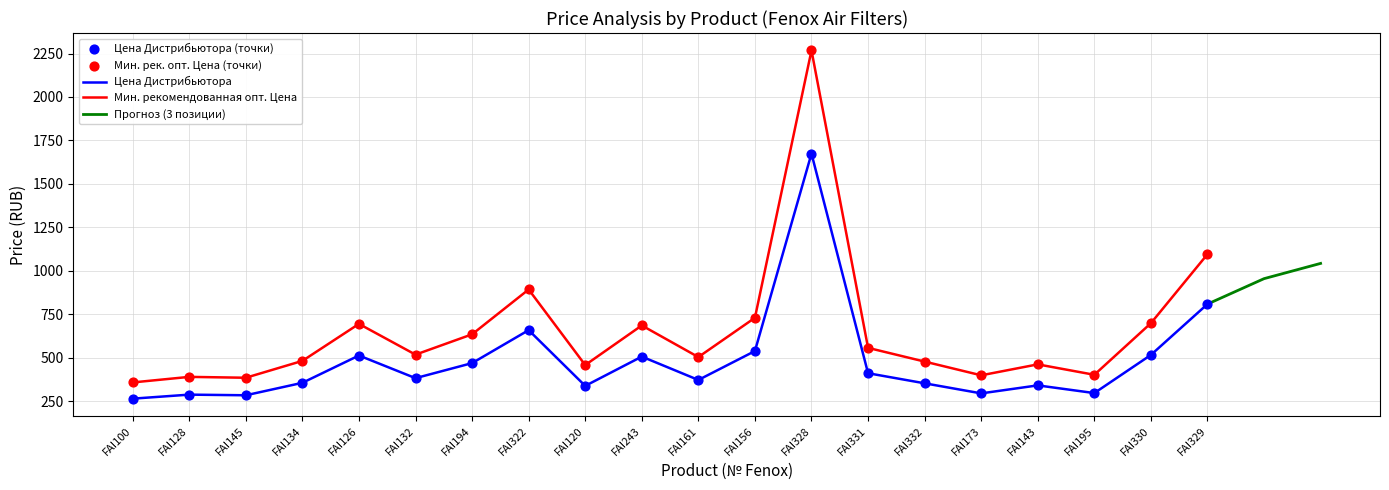

Which series contains the lowest Y value?

Цена Дистрибьютора